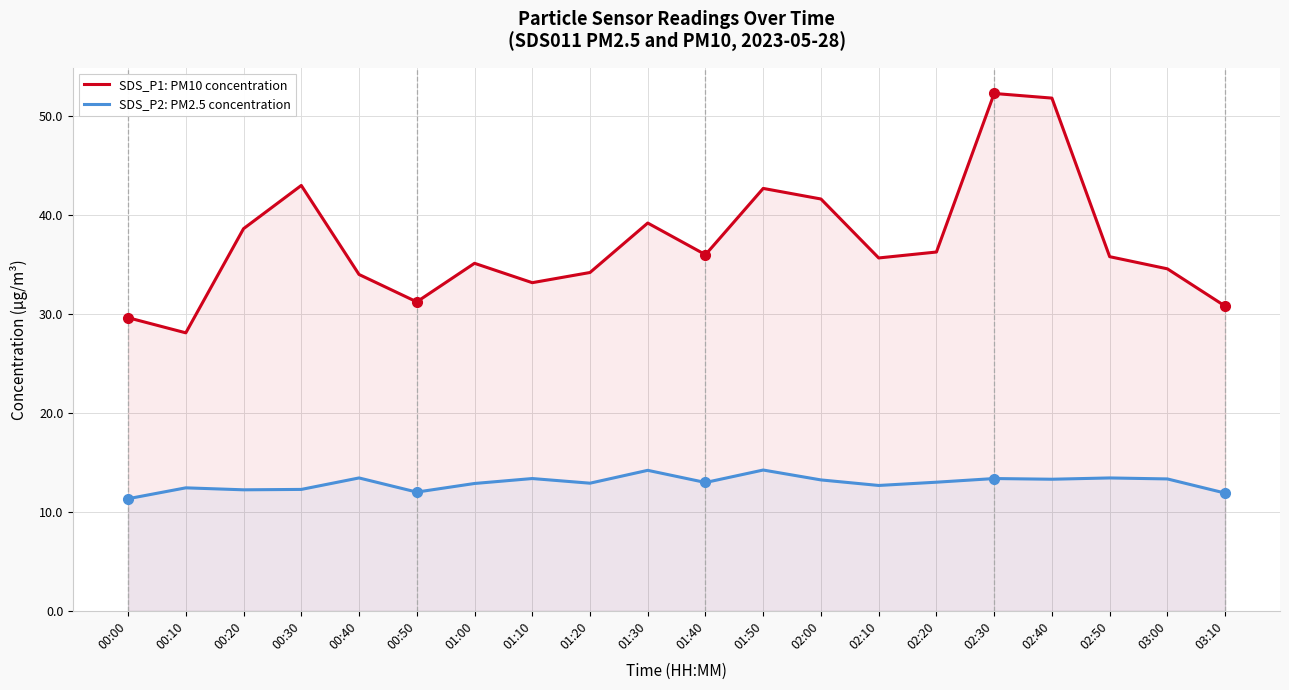

Rank the series by their average value, from lowest to highest.

SDS_P2: PM2.5 concentration, SDS_P1: PM10 concentration